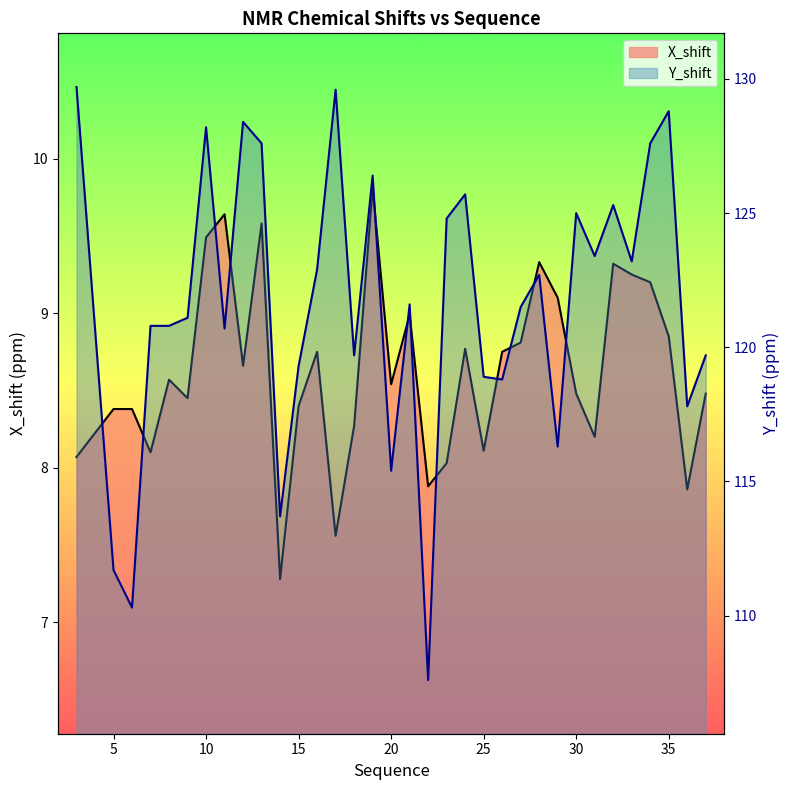

What is the value of the Y_shift point at the 7th from the left?

128.2